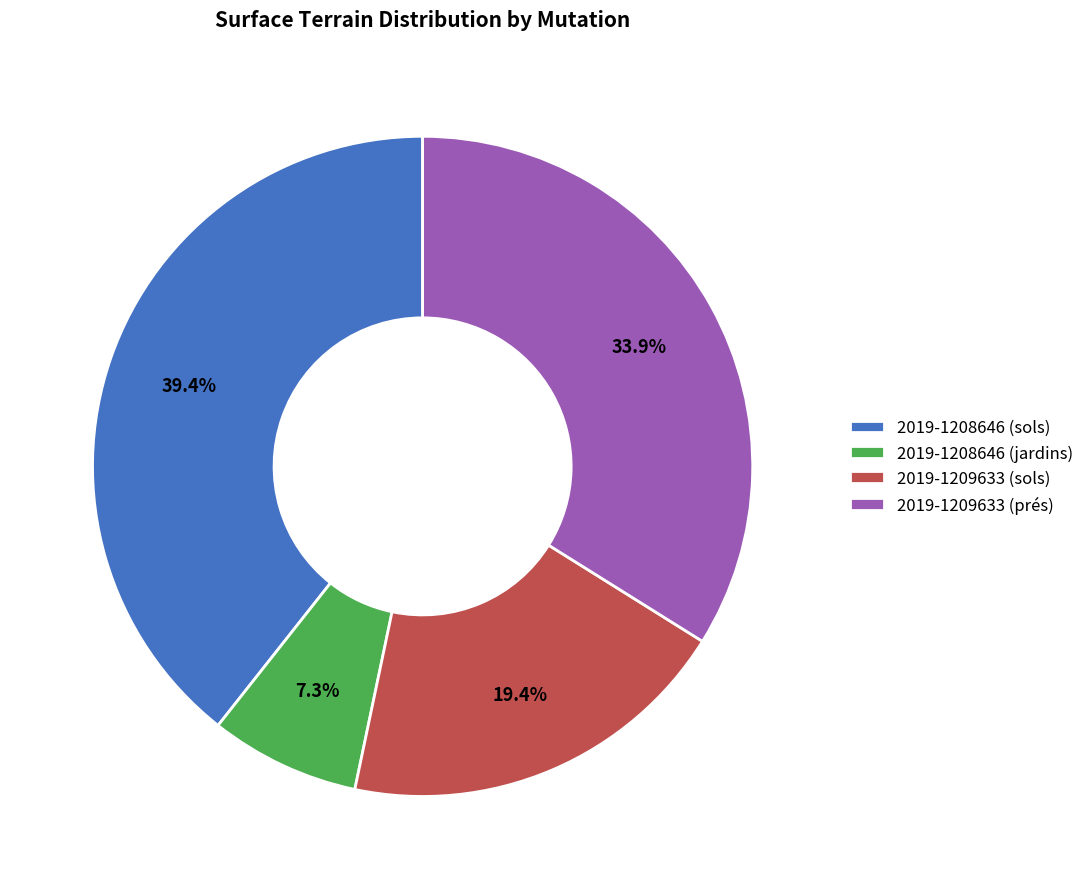

Which slice is the smallest?

2019-1208646 (jardins)